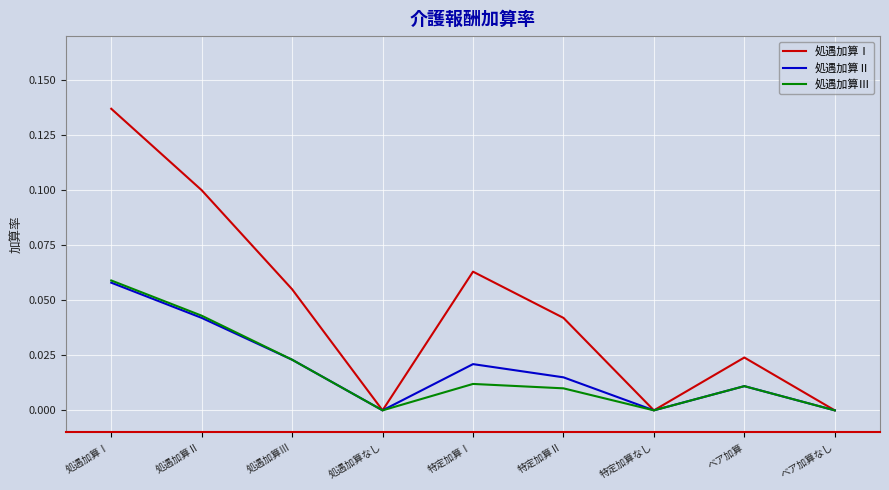

How many interior local peaks does the 処遇加算Ⅱ series have?

2